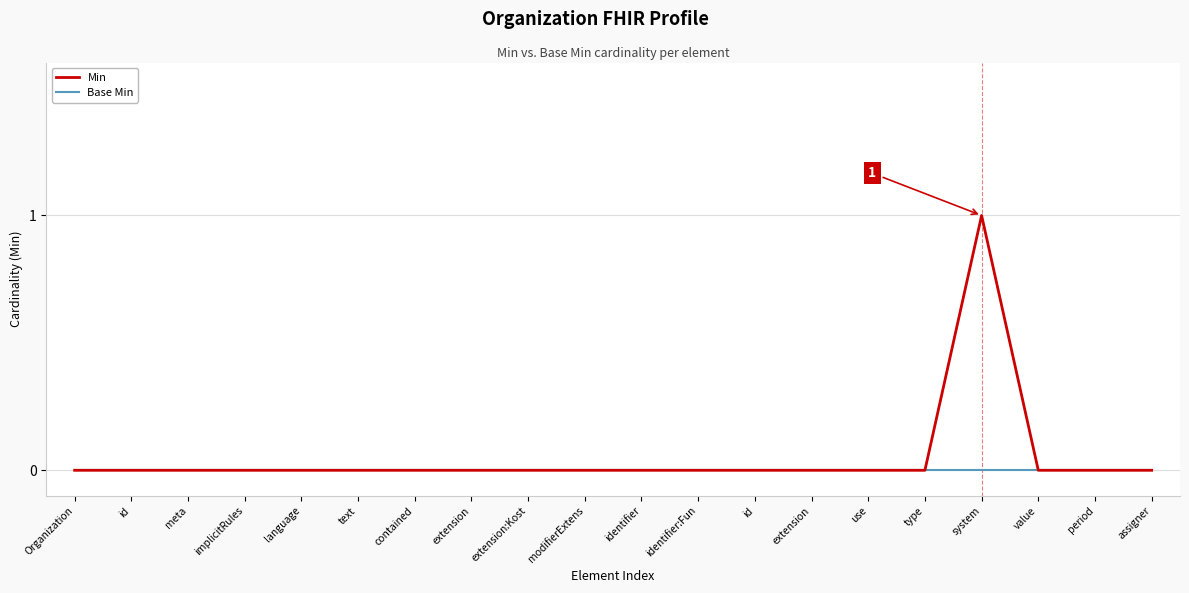

Does the chart display data point markers on the line(s)?

No